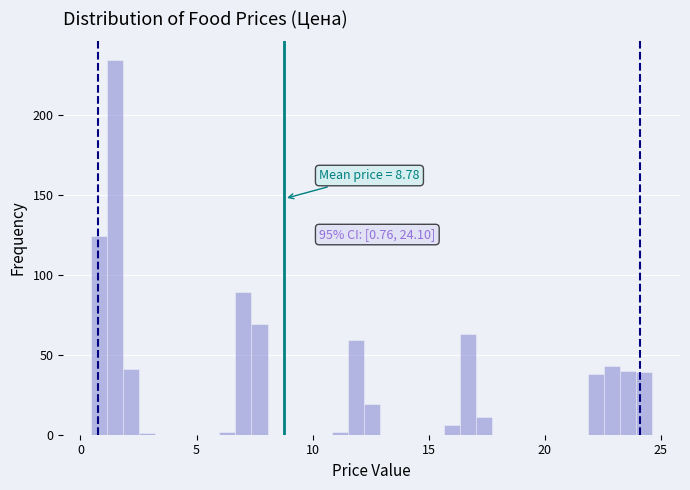

Around what value on the x-axis is the tallest bar? Give the approximate position of its centre, as read against the axis.

1.5